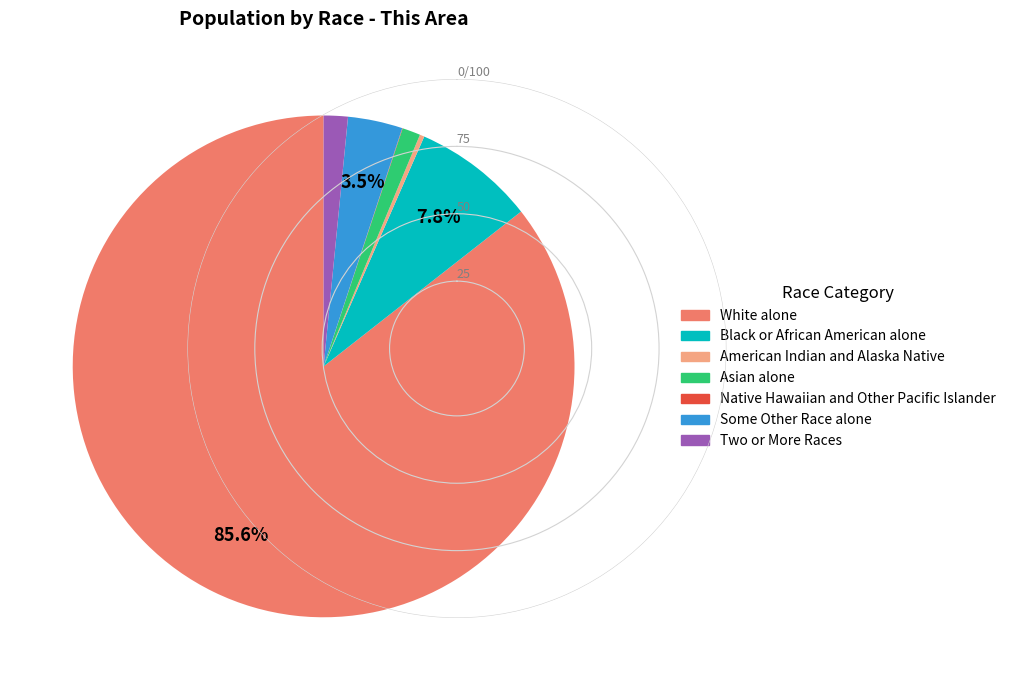

Which has a higher value, American Indian and Alaska Native or Some Other Race alone?

Some Other Race alone